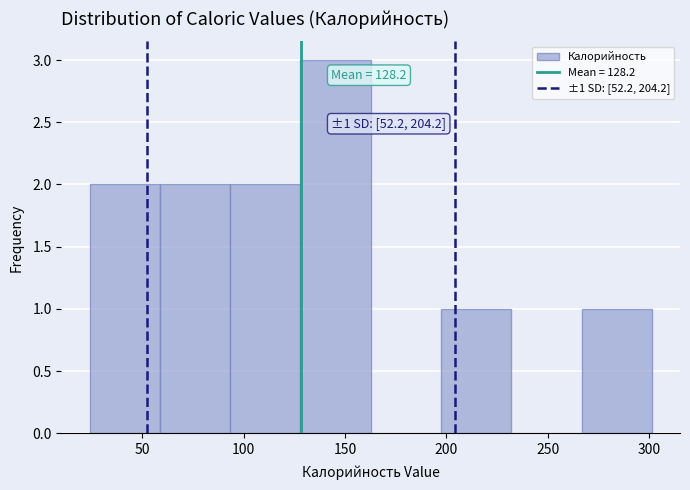

Over which range of the x-axis is the bar tallest?

130 to 165